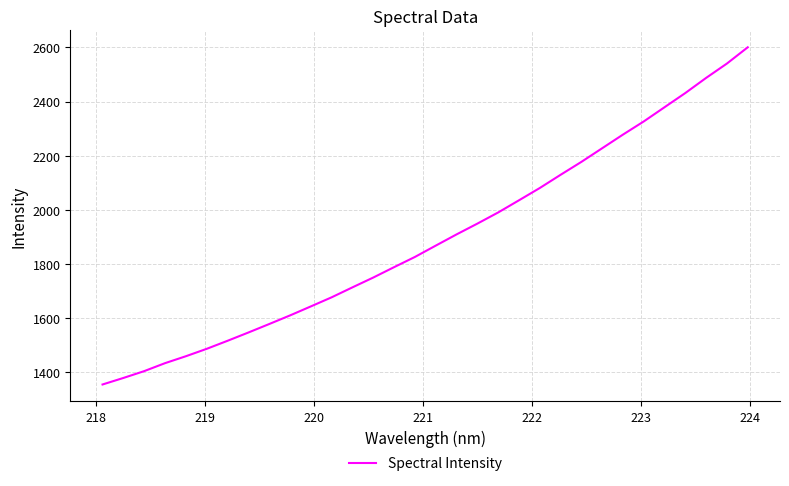

What is the difference between the maximum and minimum values?

1246.5